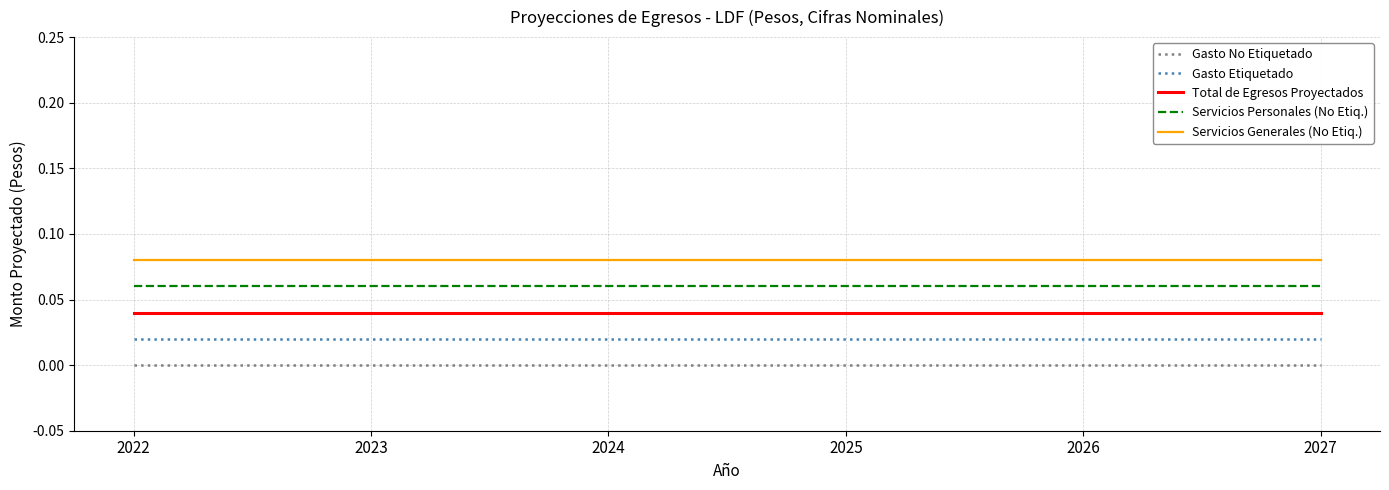

Rank the categories by Gasto Etiquetado value from lowest to highest.

2022, 2023, 2024, 2025, 2026, 2027